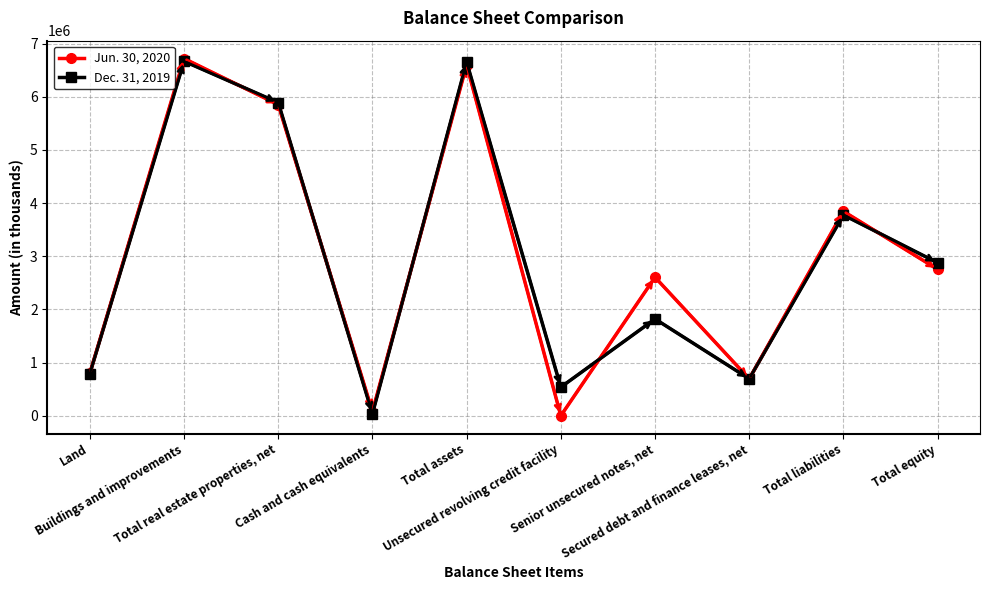

List the series in order of their overall mean, lowest first.

Dec. 31, 2019, Jun. 30, 2020